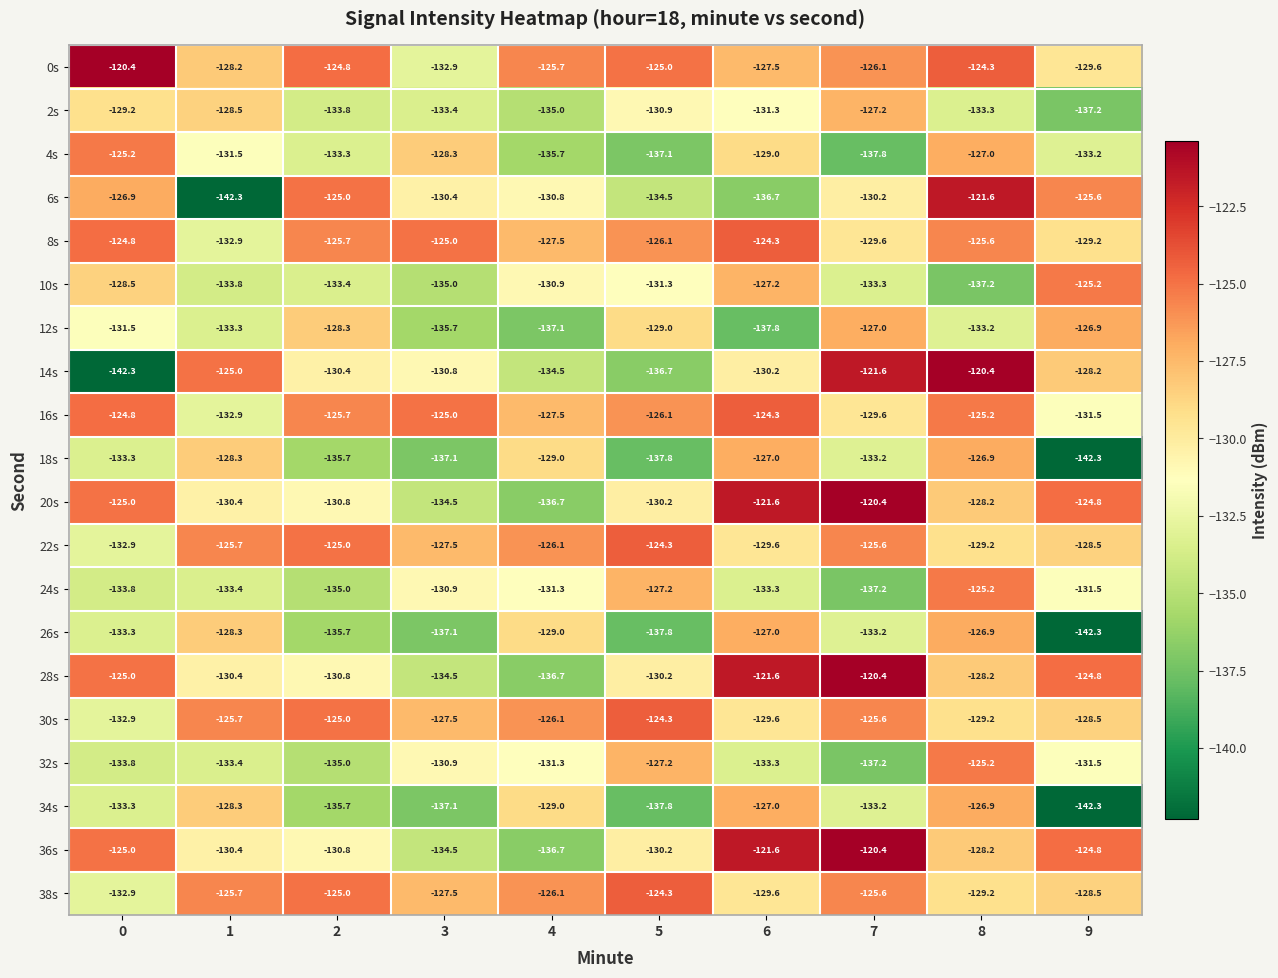

What is the total value across all series at 2?

-2604.9